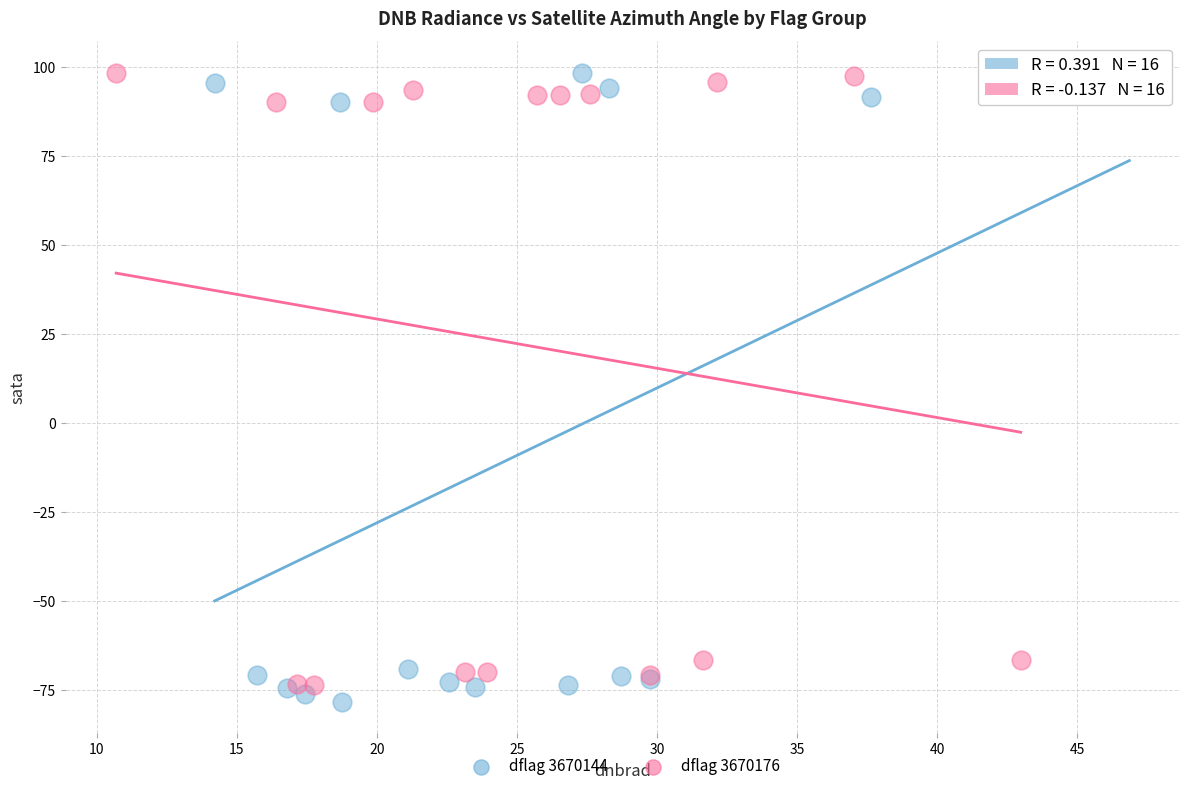

Which series has the widest spread of Y values?

dflag 3670144